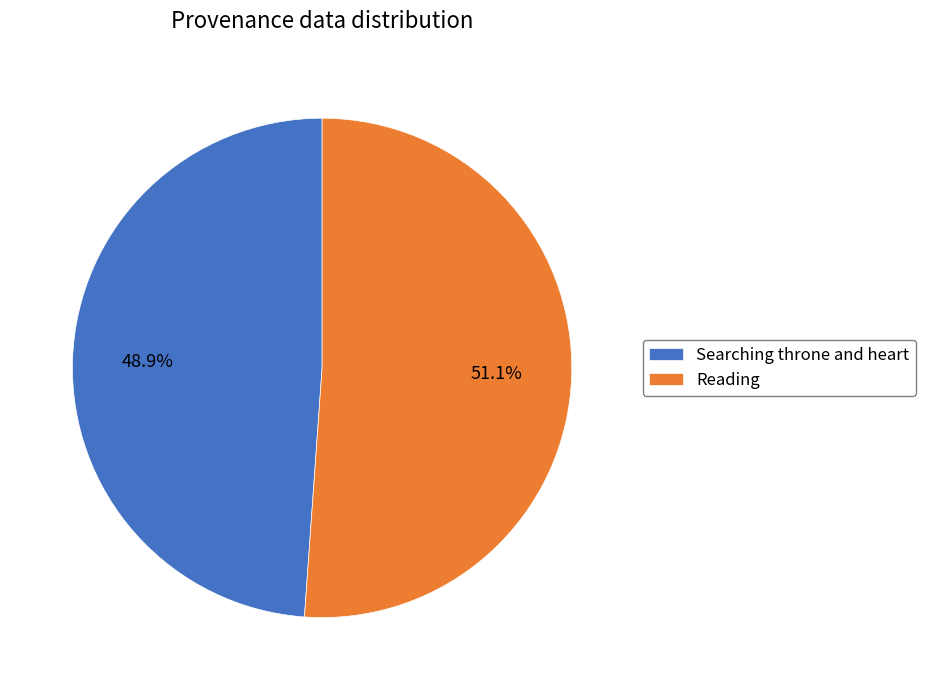

What percentage do Reading and Searching throne and heart together represent?

100.0%